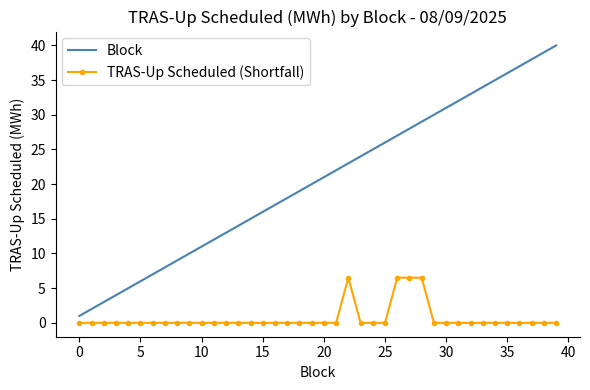

Which series has the largest range (max minus min)?

Block